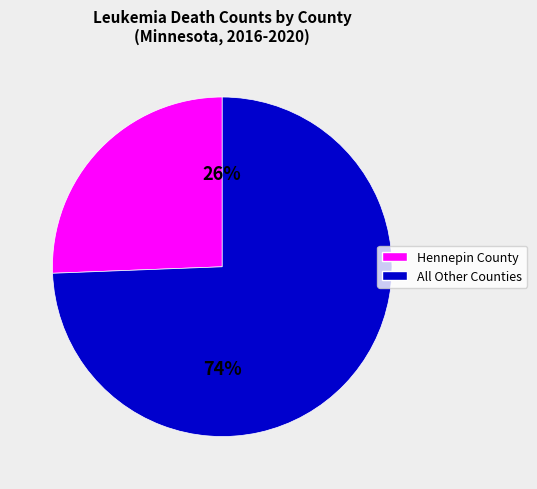

To the nearest percent, what is the average slice percentage?

50%